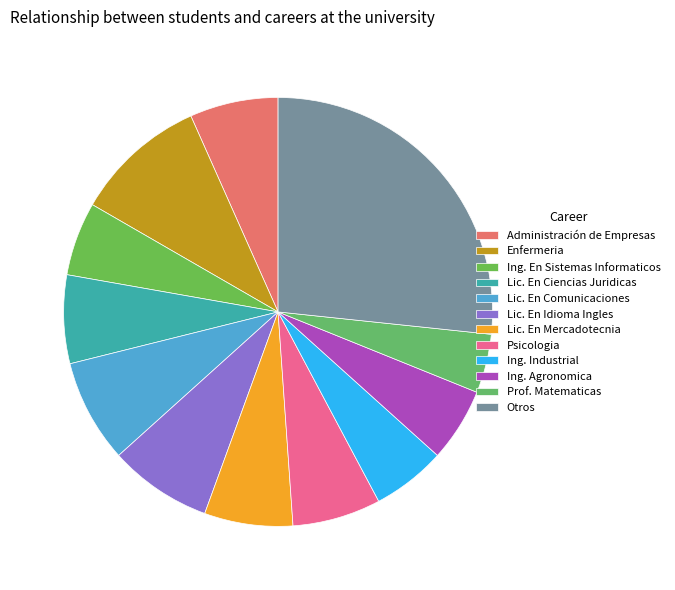

Is the sum of Lic. En Comunicaciones and Otros greater than half?

No